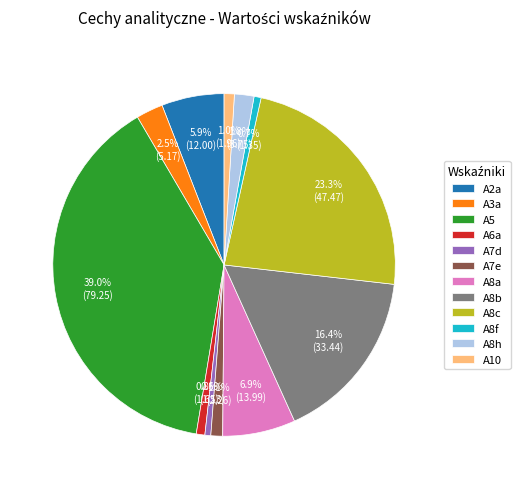

What percentage do A8f and A3a together represent?

3.2%